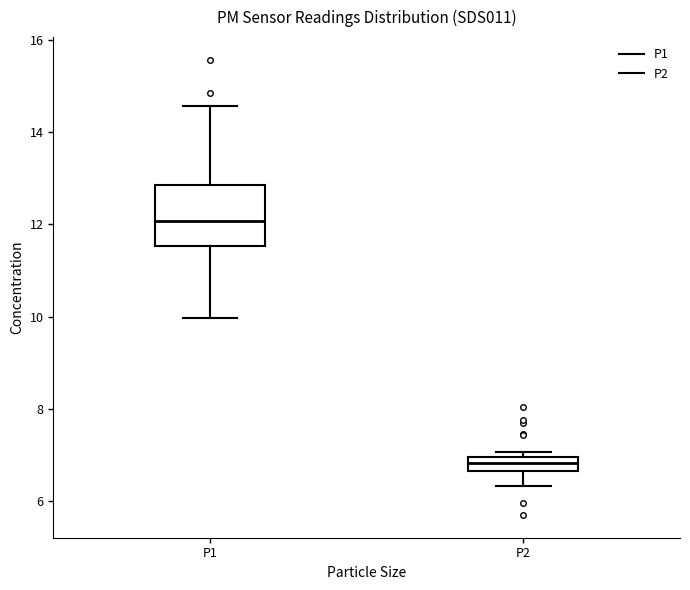

Which box is the tallest, from its lower edge to its upper edge?

P1